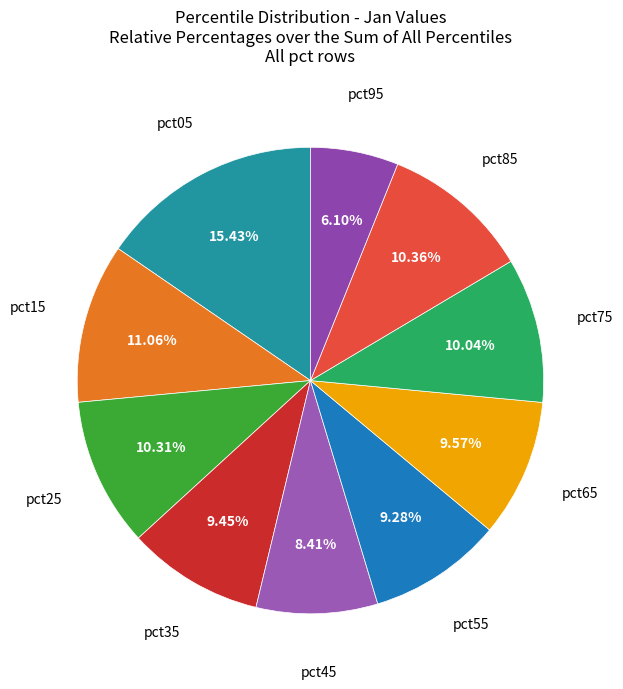

Is there a majority slice in this chart?

No